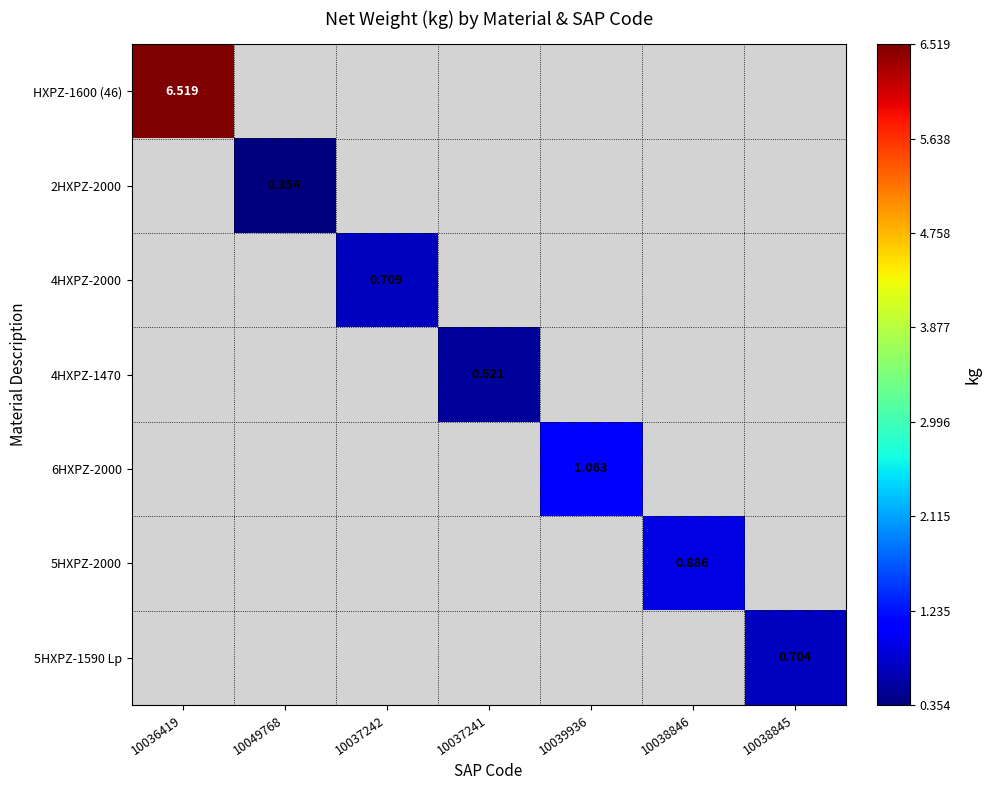

What is the smallest value displayed?

0.4